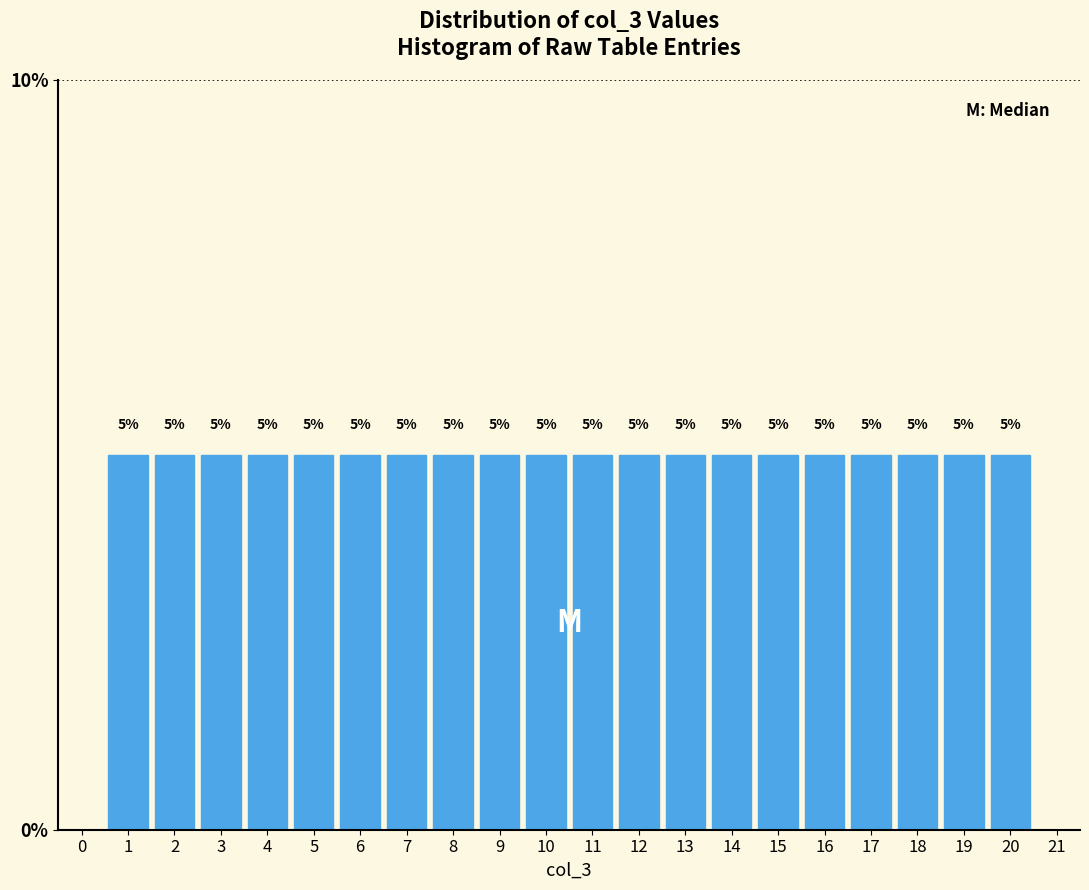

Reading left to right, transcribe this chart: for each bar, give the range it covers on the x-axis and its height.

0.5 to 1.5: 5
1.5 to 2.5: 5
2.5 to 3.5: 5
3.5 to 4.5: 5
4.5 to 5.5: 5
5.5 to 6.5: 5
6.5 to 7.5: 5
7.5 to 8.5: 5
8.5 to 9.5: 5
9.5 to 10.5: 5
10.5 to 11.5: 5
11.5 to 12.5: 5
12.5 to 13.5: 5
13.5 to 14.5: 5
14.5 to 15.5: 5
15.5 to 16.5: 5
16.5 to 17.5: 5
17.5 to 18.5: 5
18.5 to 19.5: 5
19.5 to 20.5: 5